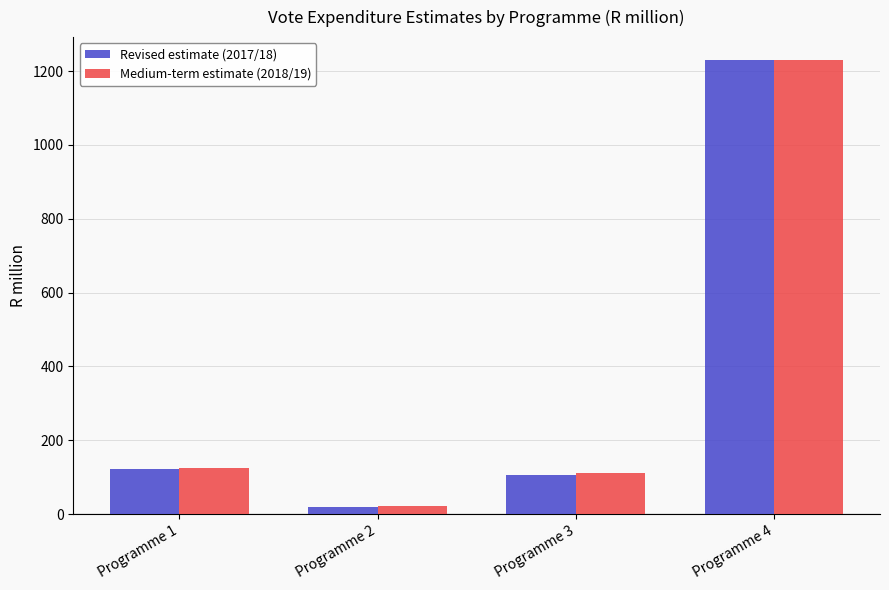

What is the value of the Medium-term estimate (2018/19) bar at the 4th from the left?

1230.3